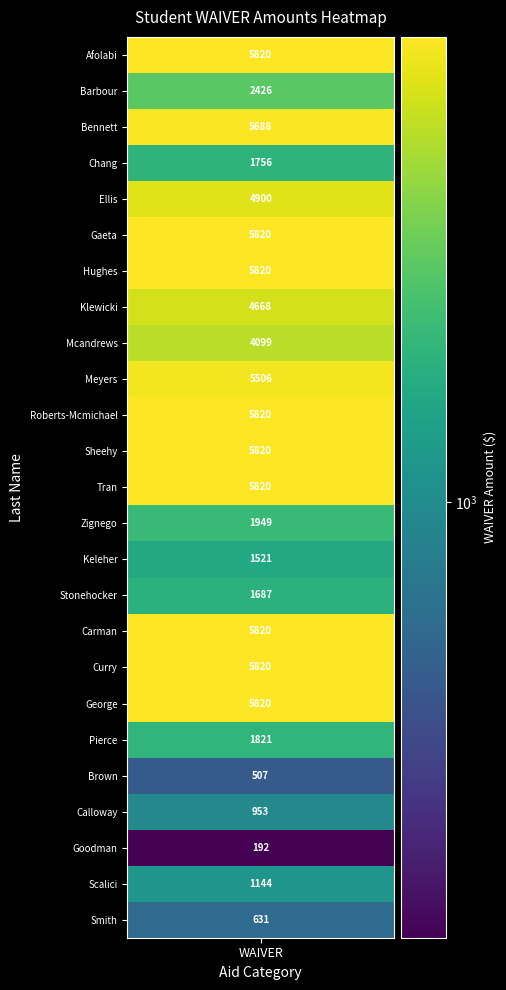

Rank the series by their maximum value, from highest to lowest.

Afolabi, Gaeta, Hughes, Roberts-Mcmichael, Sheehy, Tran, Carman, Curry, George, Bennett, Meyers, Ellis, Klewicki, Mcandrews, Barbour, Zignego, Pierce, Chang, Stonehocker, Keleher, Scalici, Calloway, Smith, Brown, Goodman